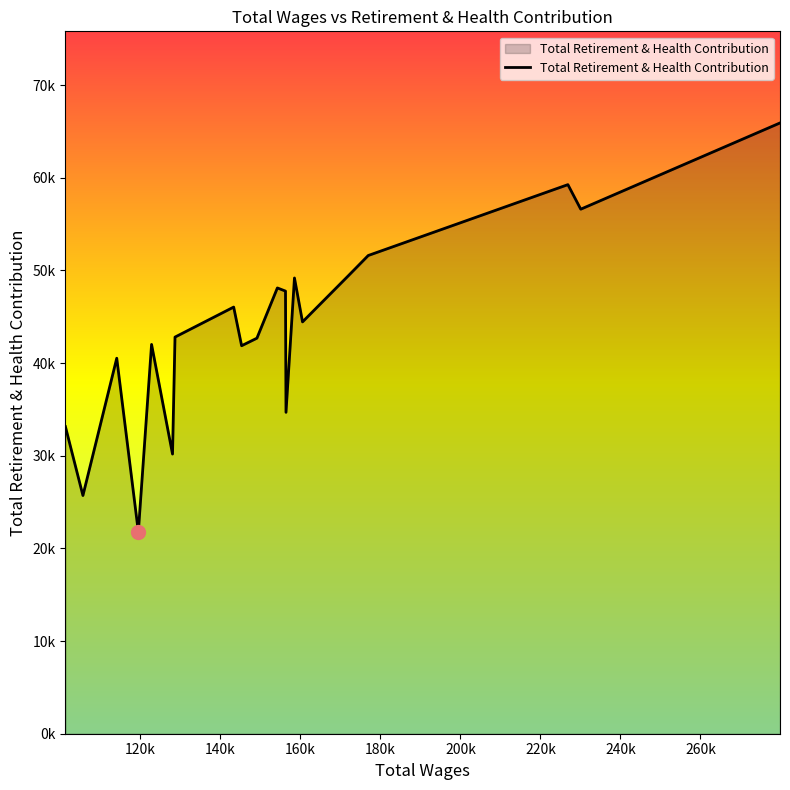

Does the chart have visible grid lines?

No